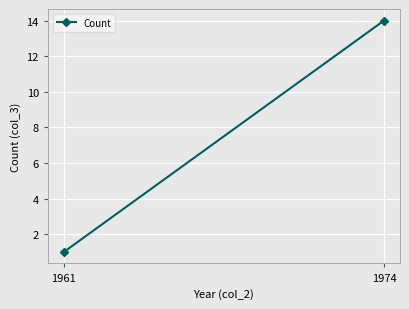

What is the sum of all values?

15